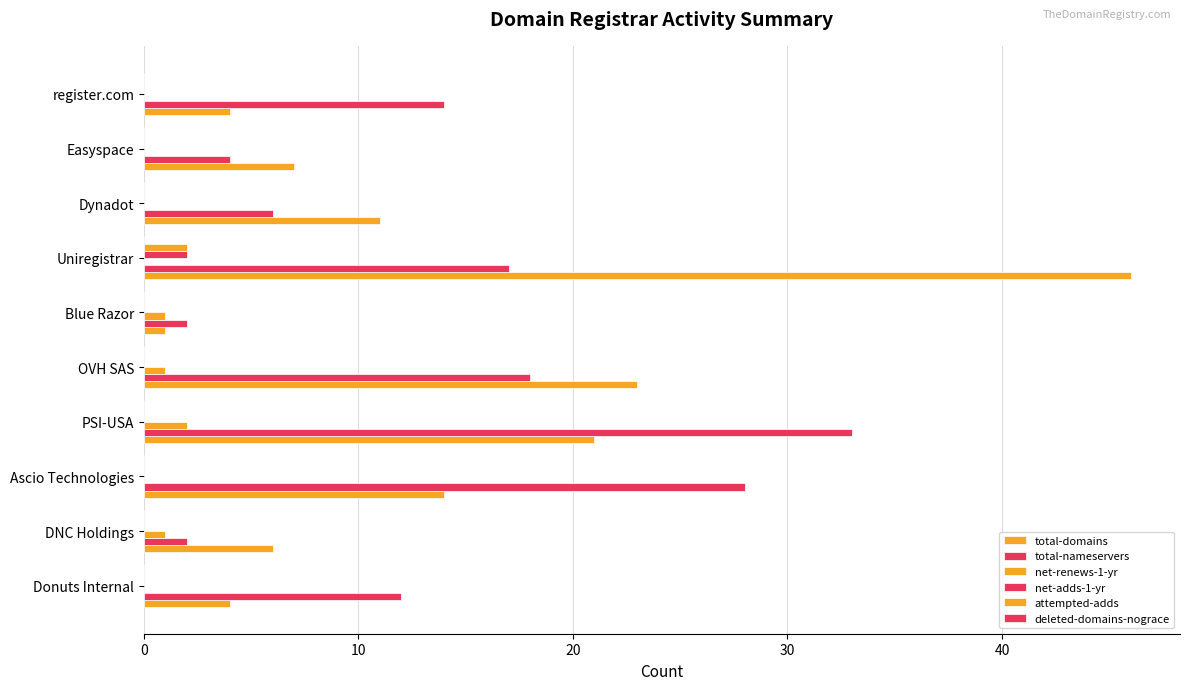

How many data points does each series have?

10